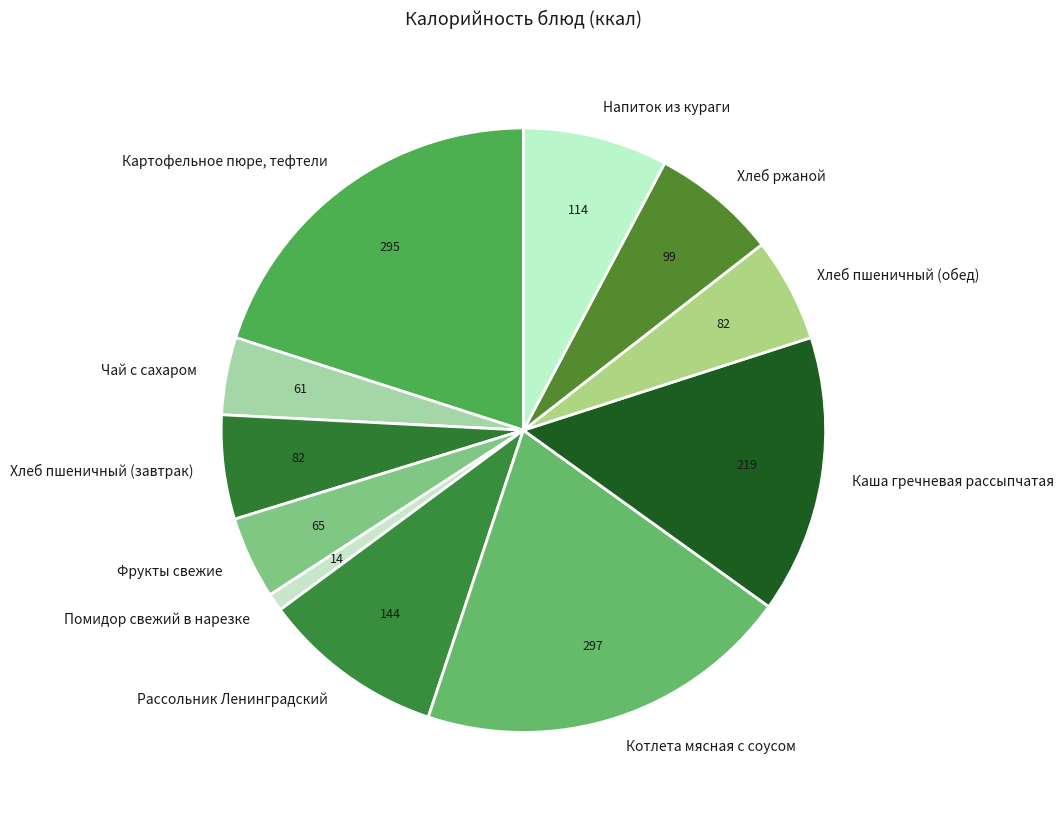

What is the smallest slice in the pie chart?

Помидор свежий в нарезке